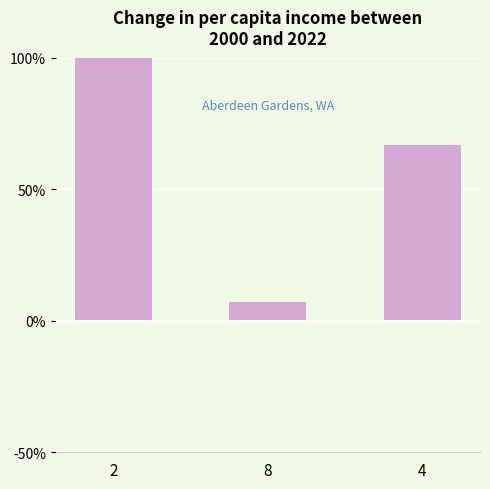

List the labels in order of value, largest first.

2, 4, 8